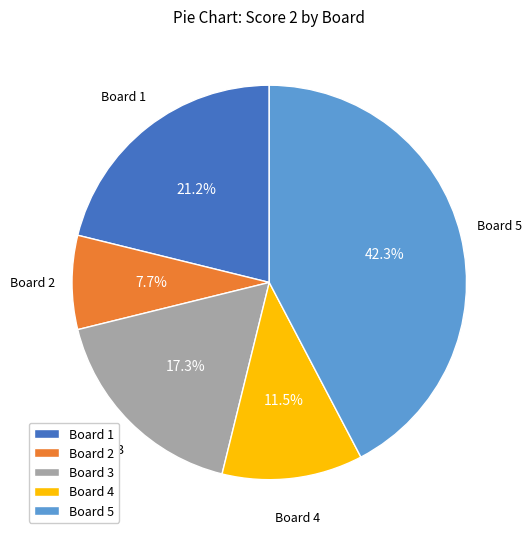

Combined, do Board 3 and Board 5 account for over 50%?

Yes